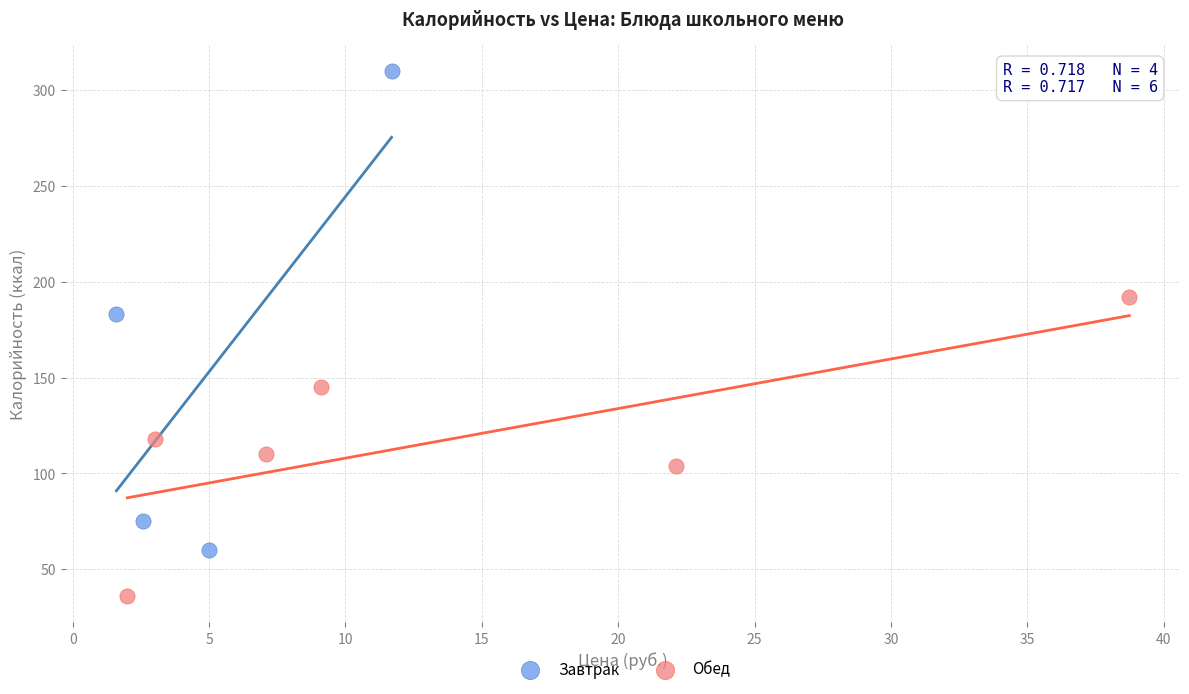

Which series contains the lowest Y value?

Обед